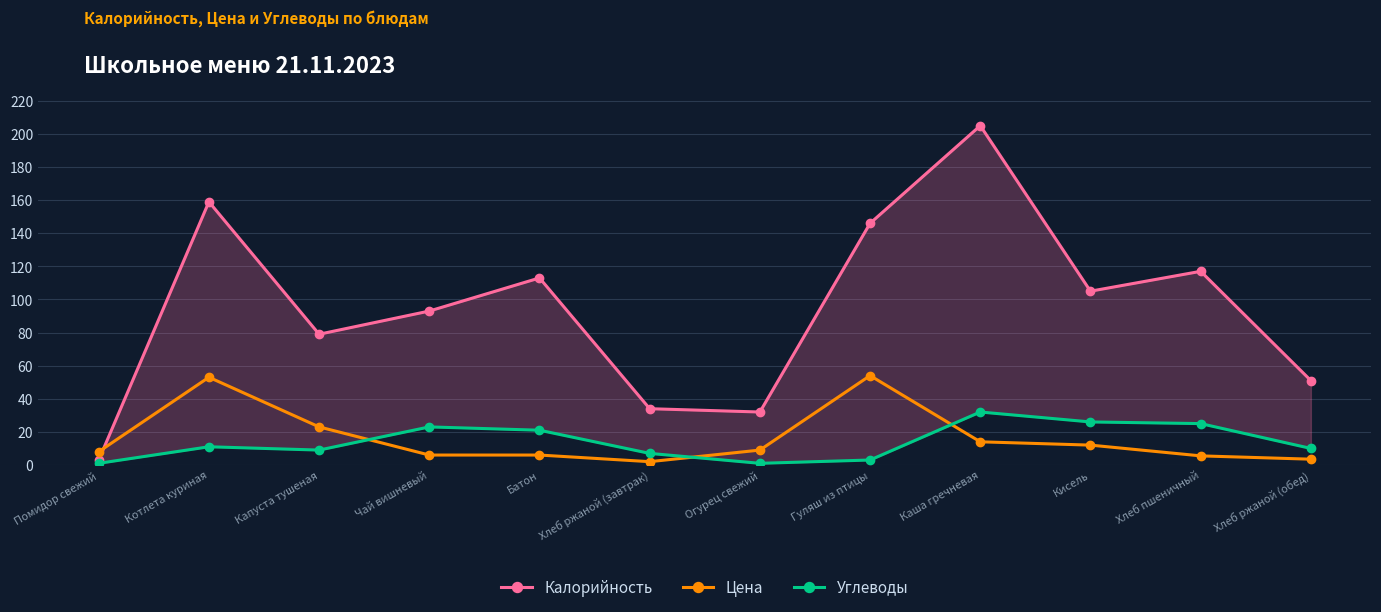

Which category has the highest value in the Углеводы series?

Каша гречневая